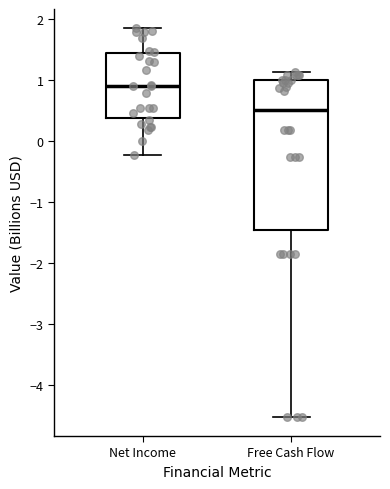

Reading left to right, read every box against the y-axis: the position of its median line, the range the box covers, and the ends of its whiskers. The values are not printed on the chart, so give them approximately, as read against the axis.

Net Income: median 0.9, box 0.4 to 1.4, whiskers -0.2 to 1.8
Free Cash Flow: median 0.5, box -1.5 to 1.0, whiskers -4.5 to 1.1